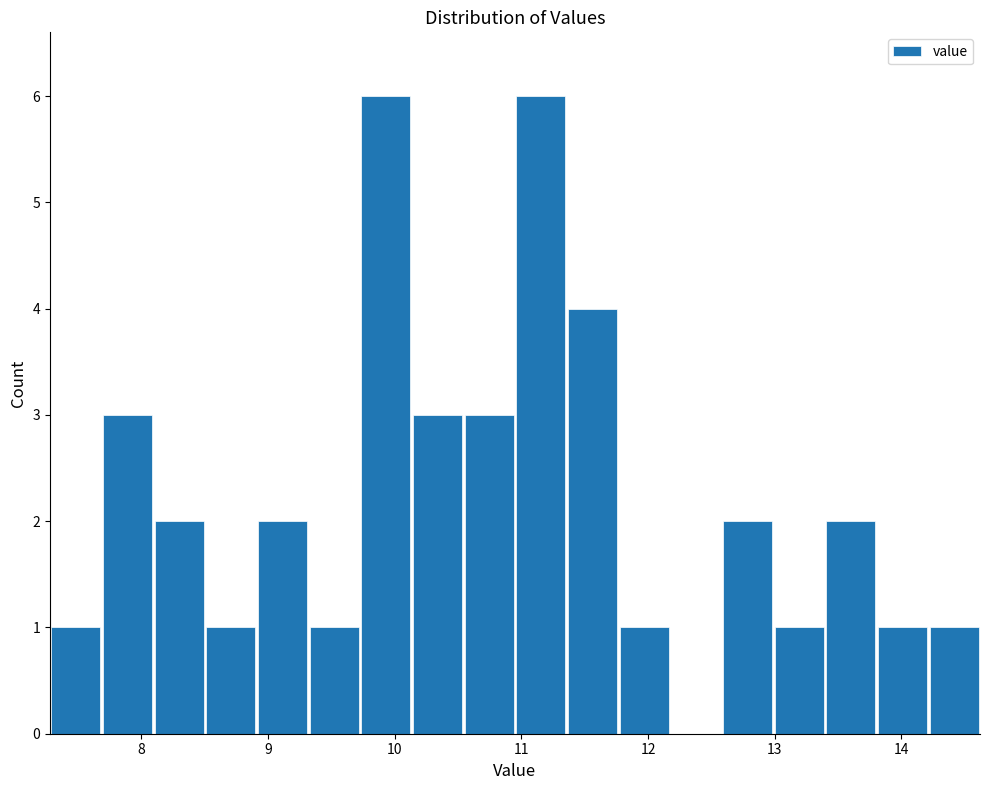

How tall is the bar that spans 9.3 to 9.7 on the x-axis? Neither the bar edges nor the heights are printed on the chart, so give them approximately, as read against the axes.

1